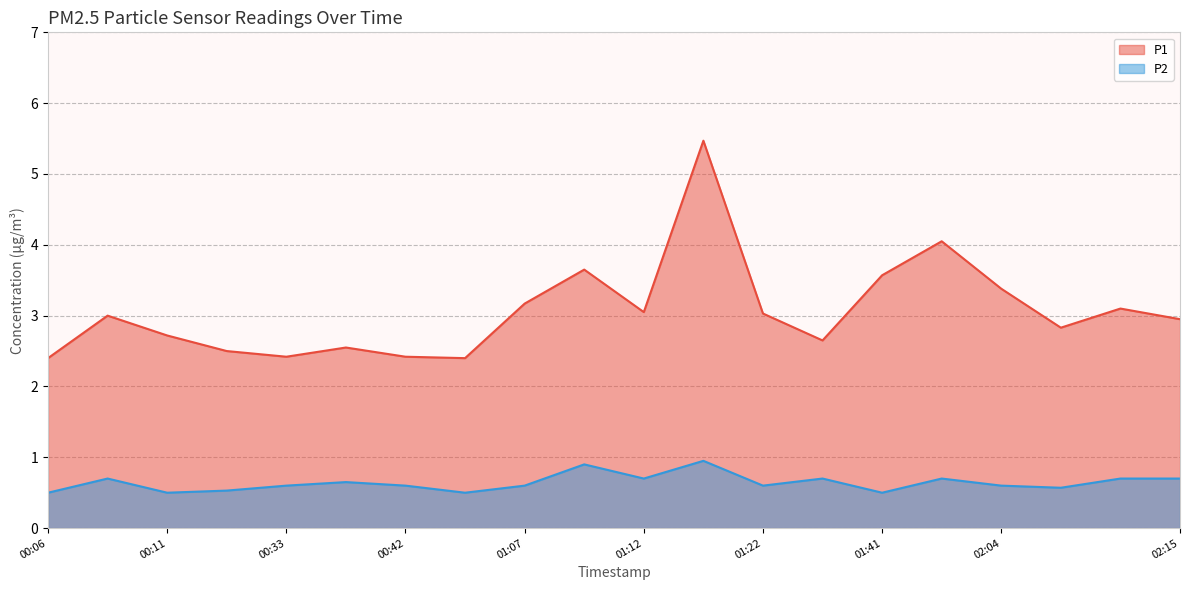

How many lines are shown in the chart?

2